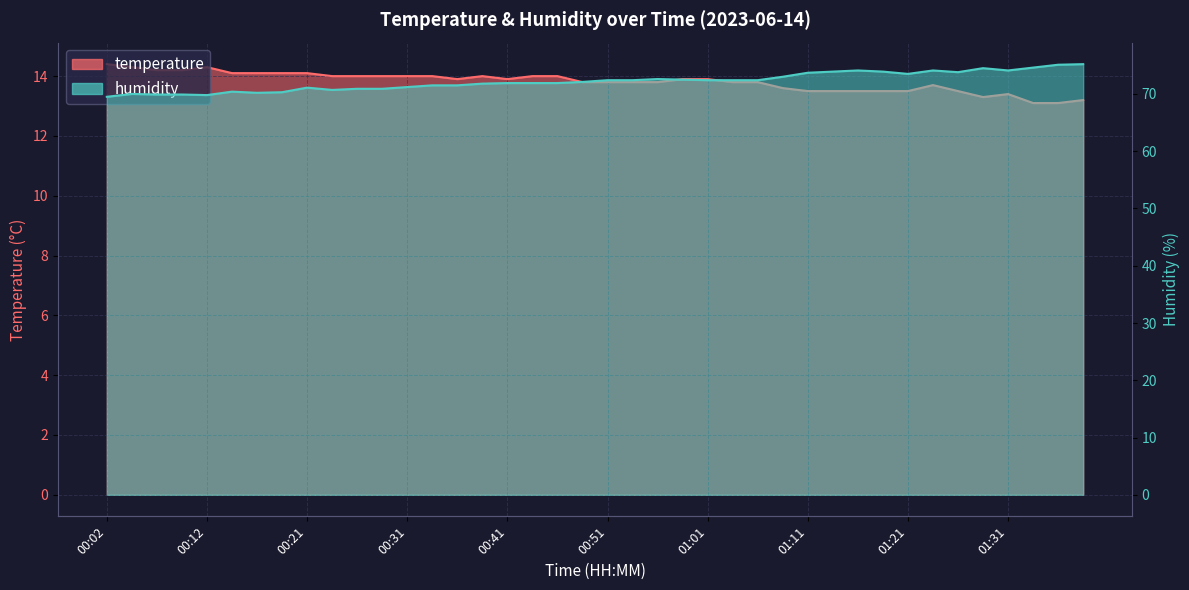

Which series has the largest range (max minus min)?

humidity